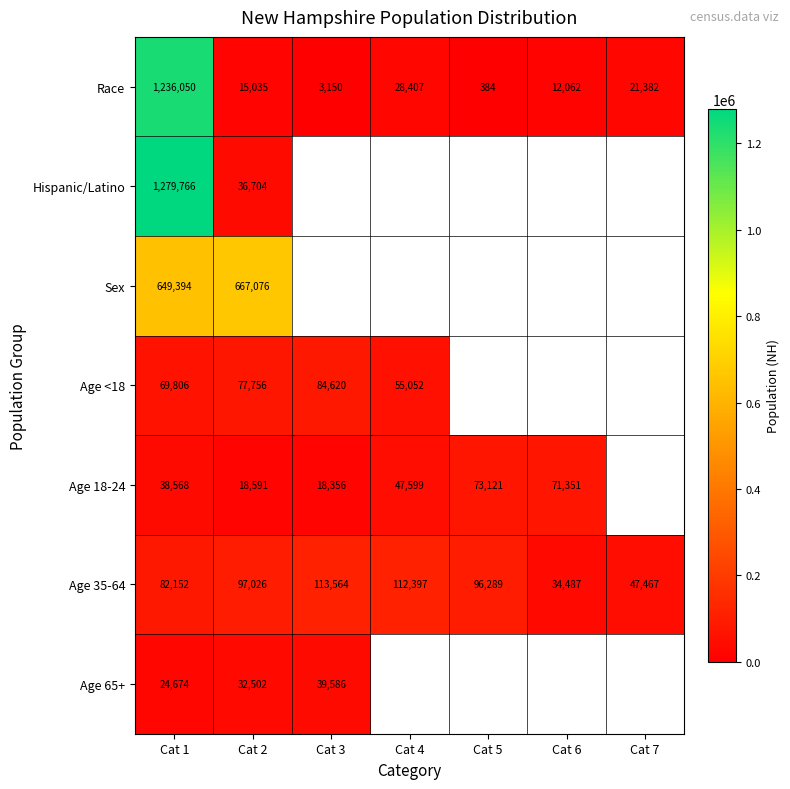

What is the difference between the Age 18-24 values at Cat 4 and Cat 3?

29243